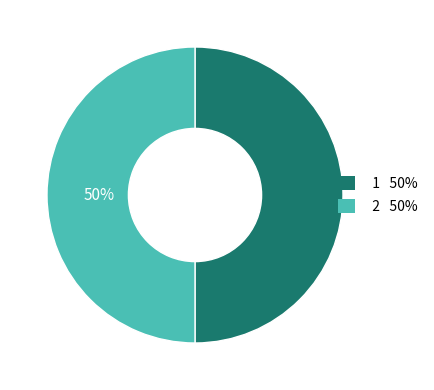

How many segments does this pie chart have?

2